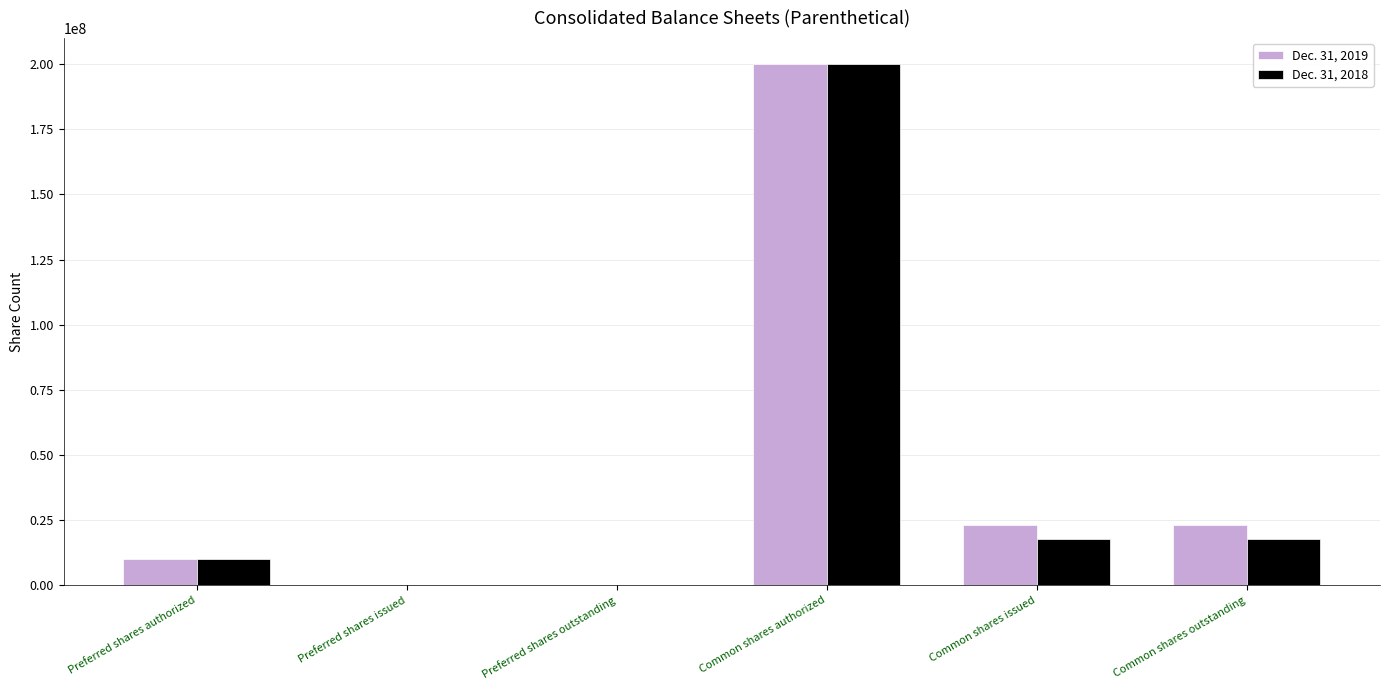

The Dec. 31, 2018 series shows 349812726 at Common shares authorized. True or false?

False